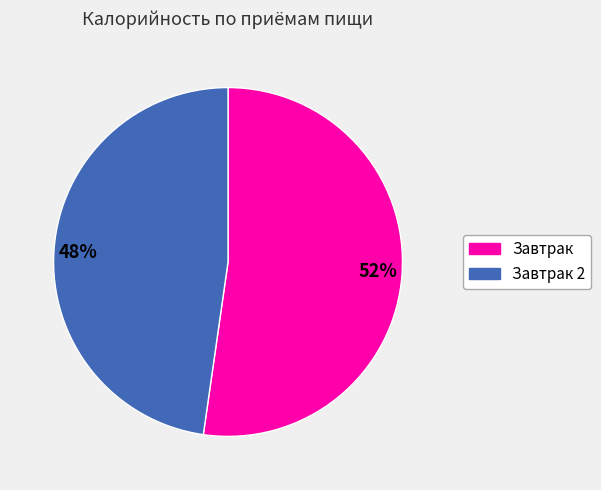

Approximately how many times larger is the value at 48% compared to 52%?

0.9